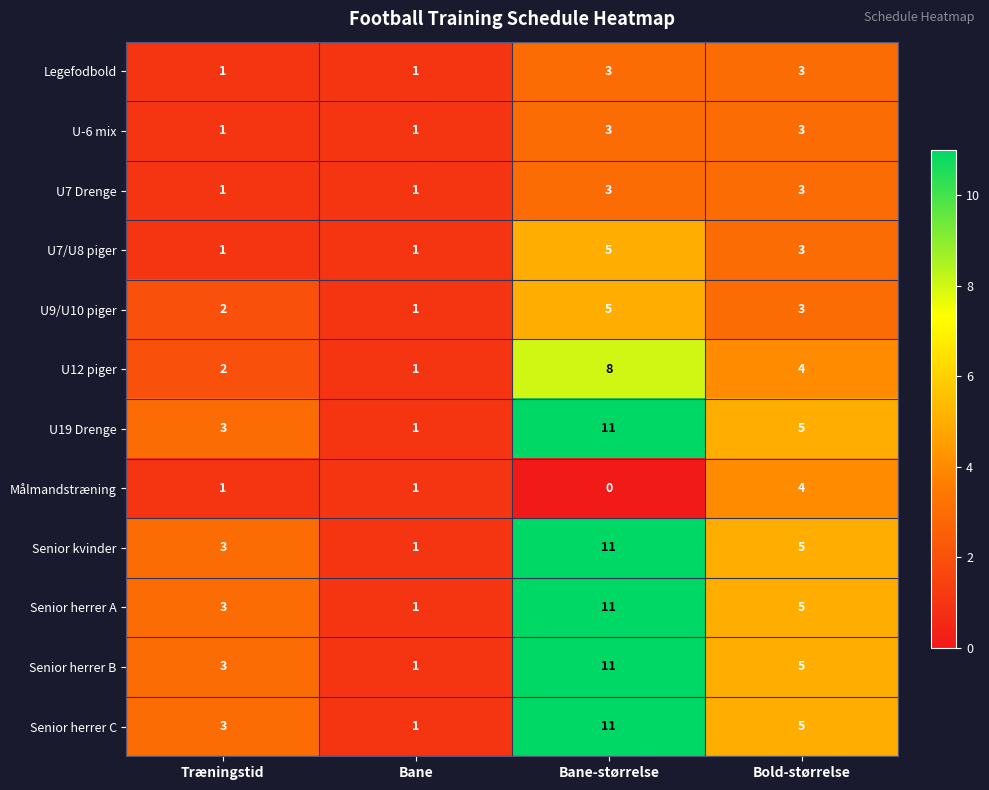

Is the value of U-6 mix at Bold-størrelse greater than the value of U12 piger at Bold-størrelse?

No